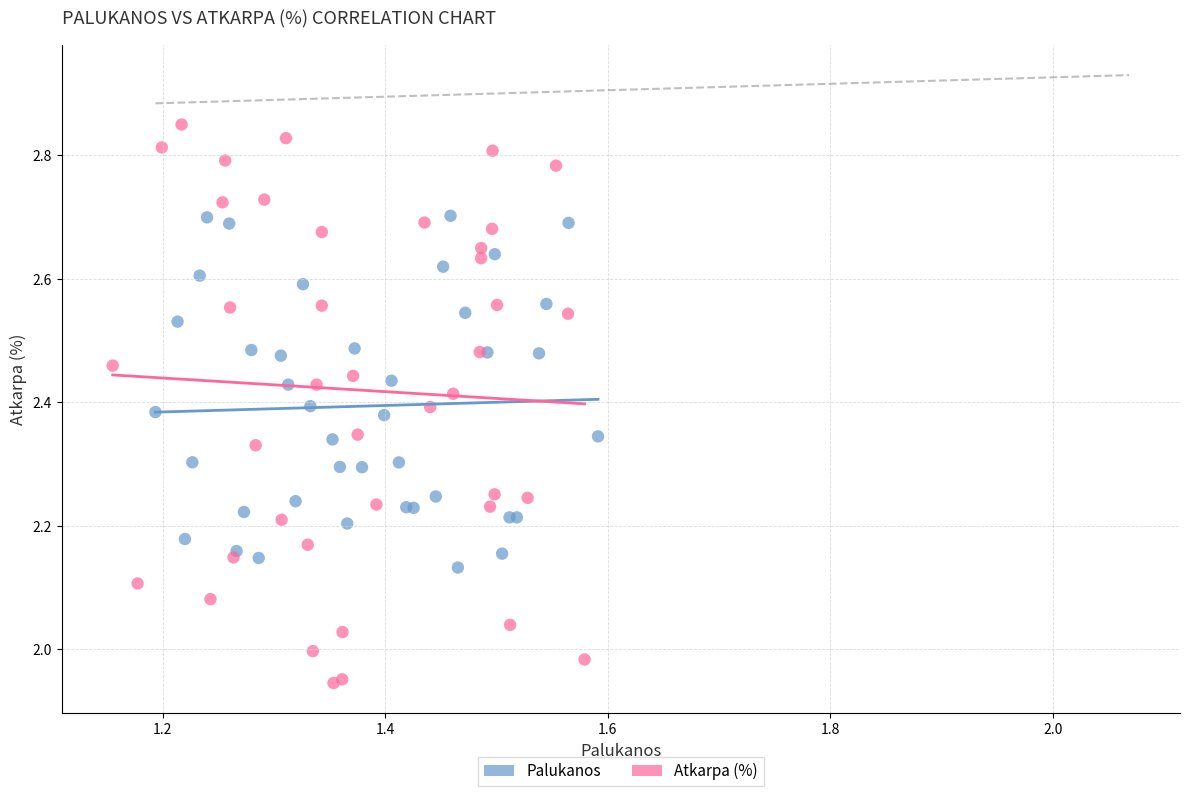

Which series has the widest spread of Y values?

Atkarpa (%)